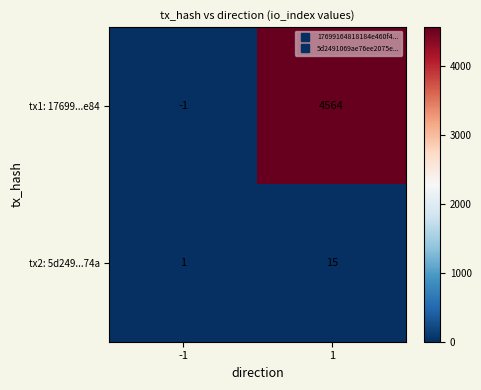

True or false: tx2: 5d249...74a has a value of 1 at -1.

True